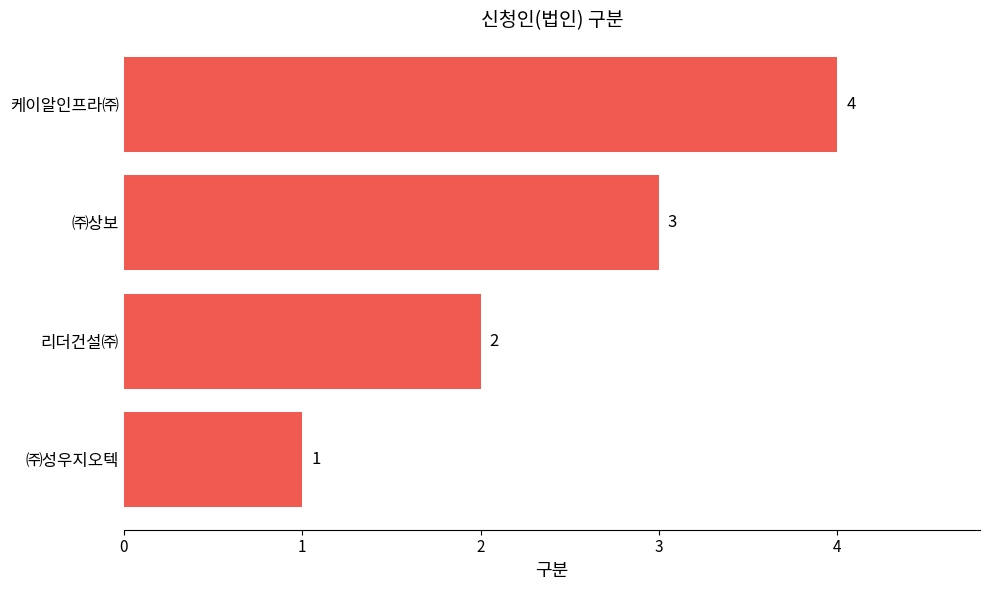

How many values are between 2 and 4?

3